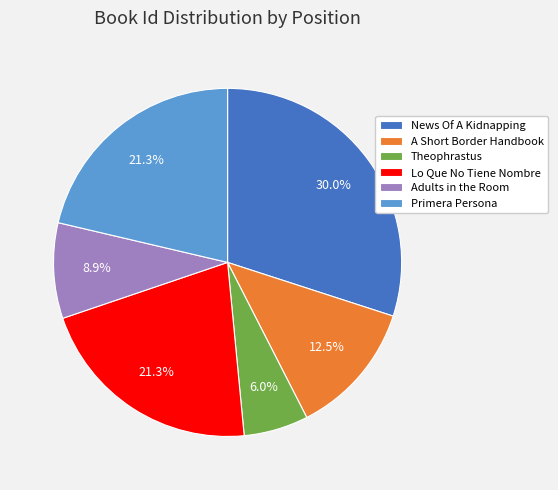

Which category has the smallest portion of the pie?

Theophrastus